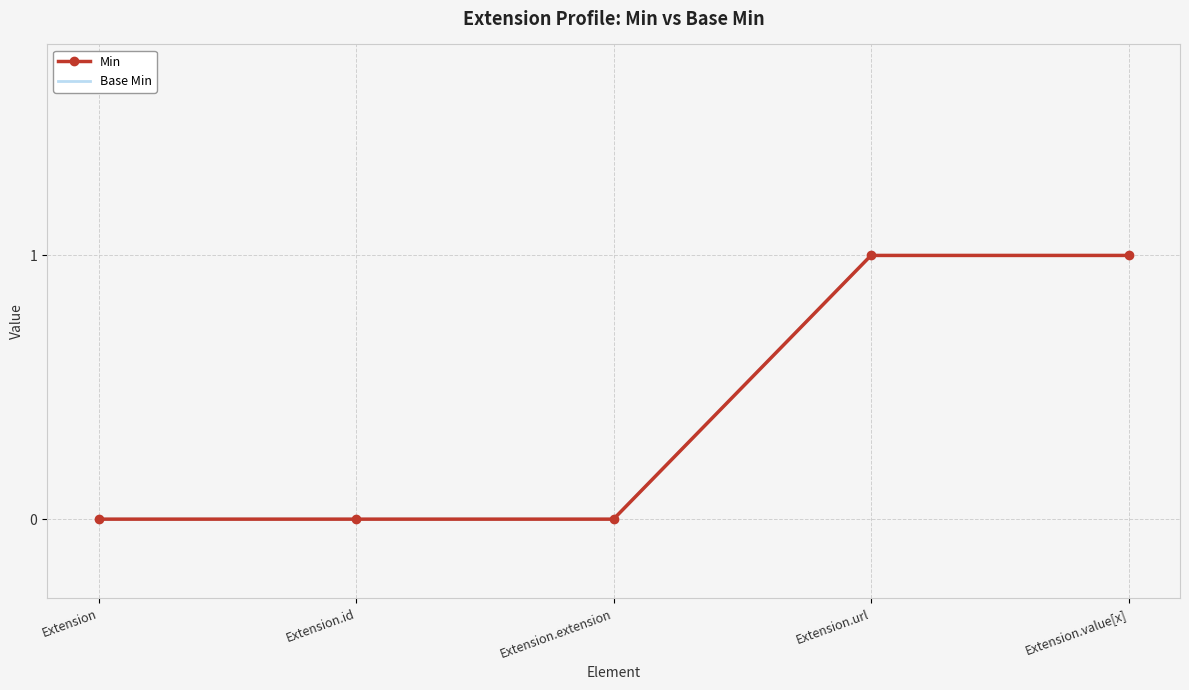

At how many categories does at least one series exceed 0?

2